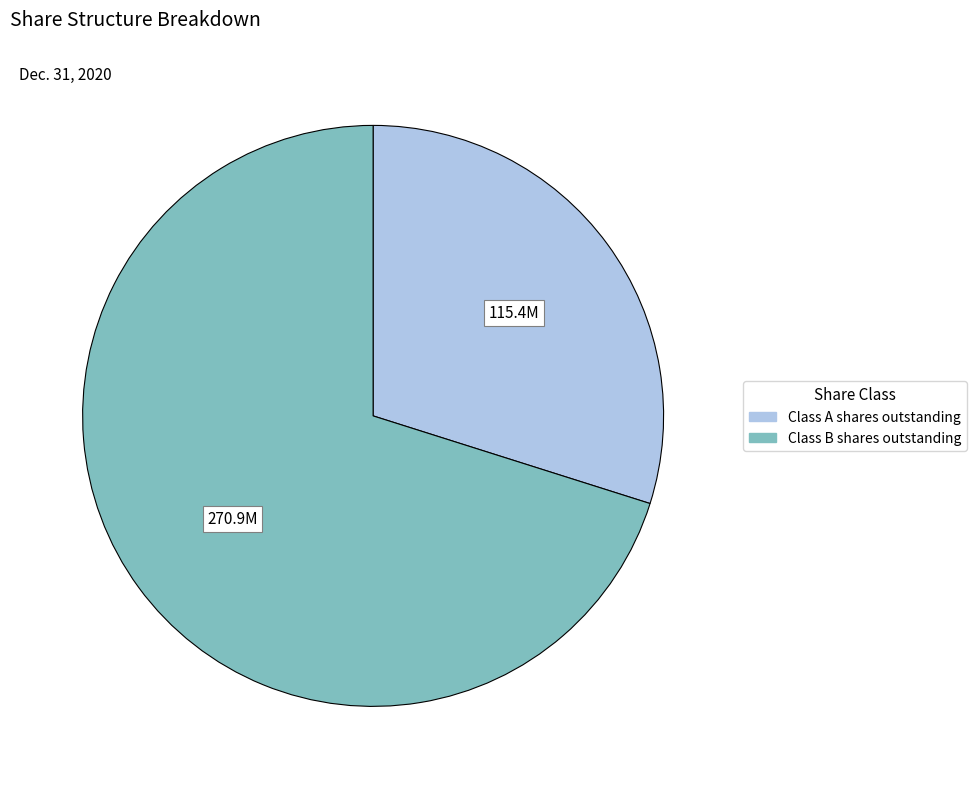

Between Class B shares outstanding and Class A shares outstanding, which is larger?

Class B shares outstanding